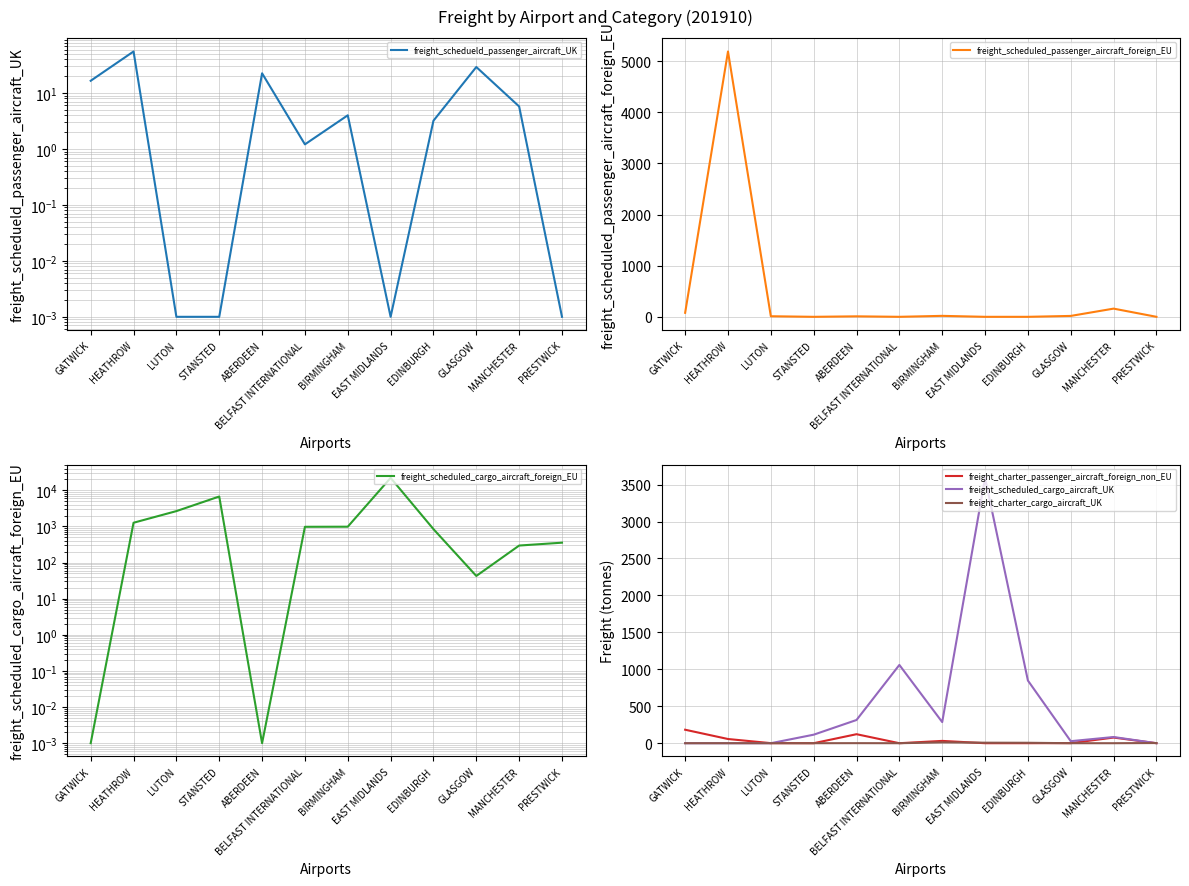

True or false: freight_scheduled_cargo_aircraft_UK has more than 1 interior local peaks.

True